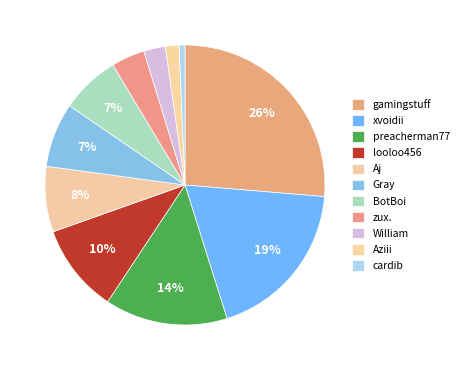

Is it true that xvoidii is 19% of the pie?

True